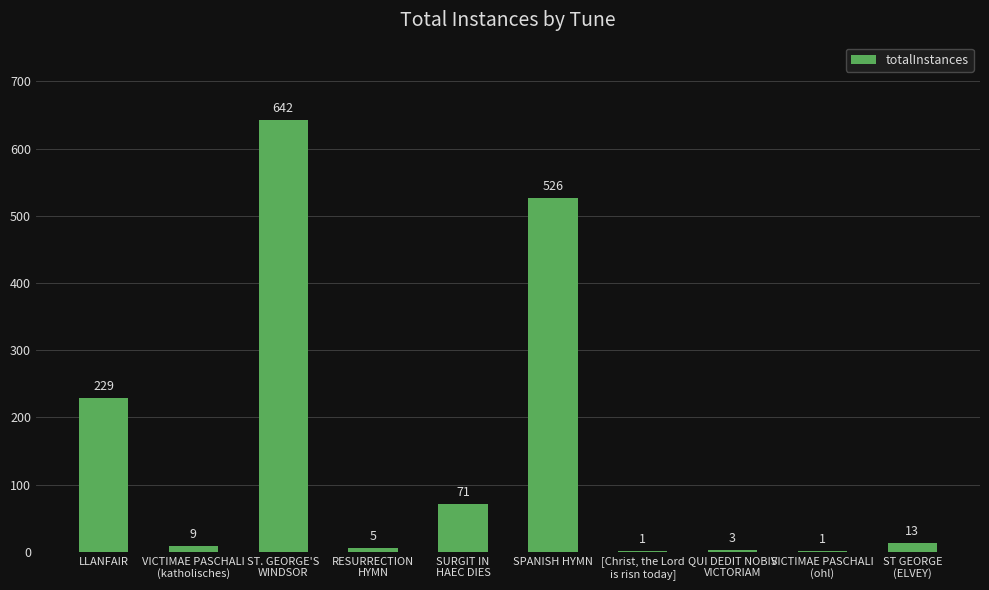

The value at SPANISH HYMN is 526. True or false?

True